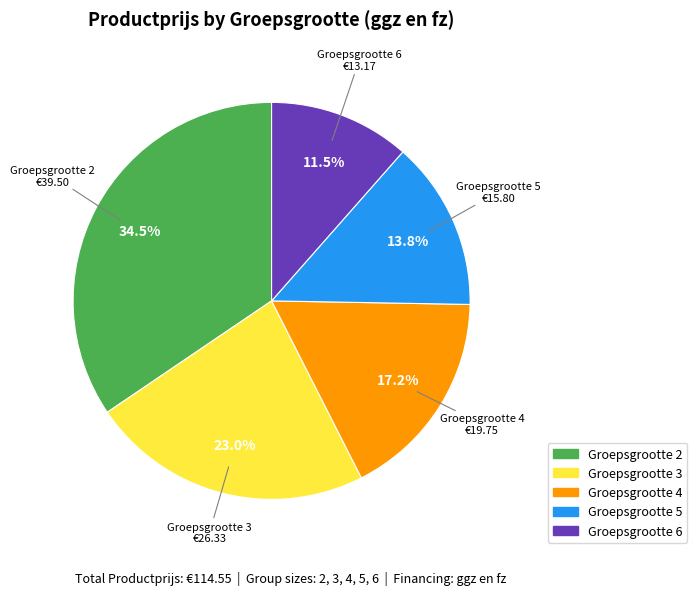

Is there any slice that represents more than half of the pie?

No